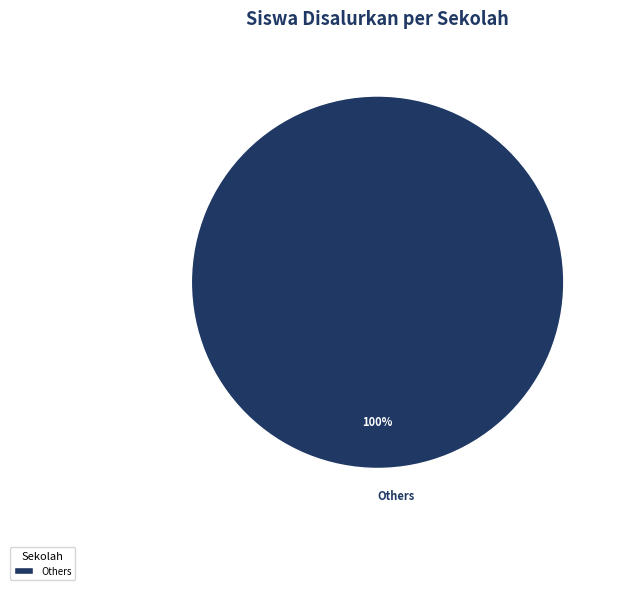

To the nearest percent, what portion does Others represent?

100%